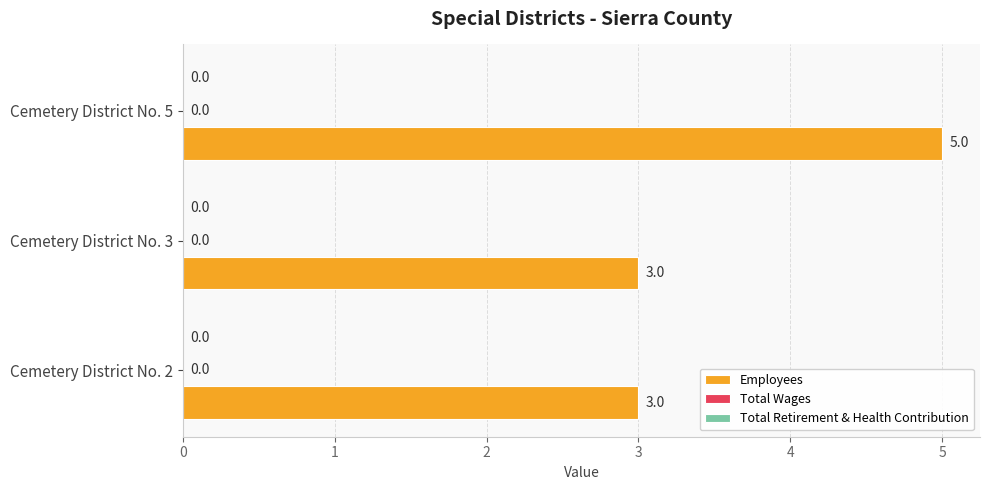

What is the maximum value shown in the chart?

5.0